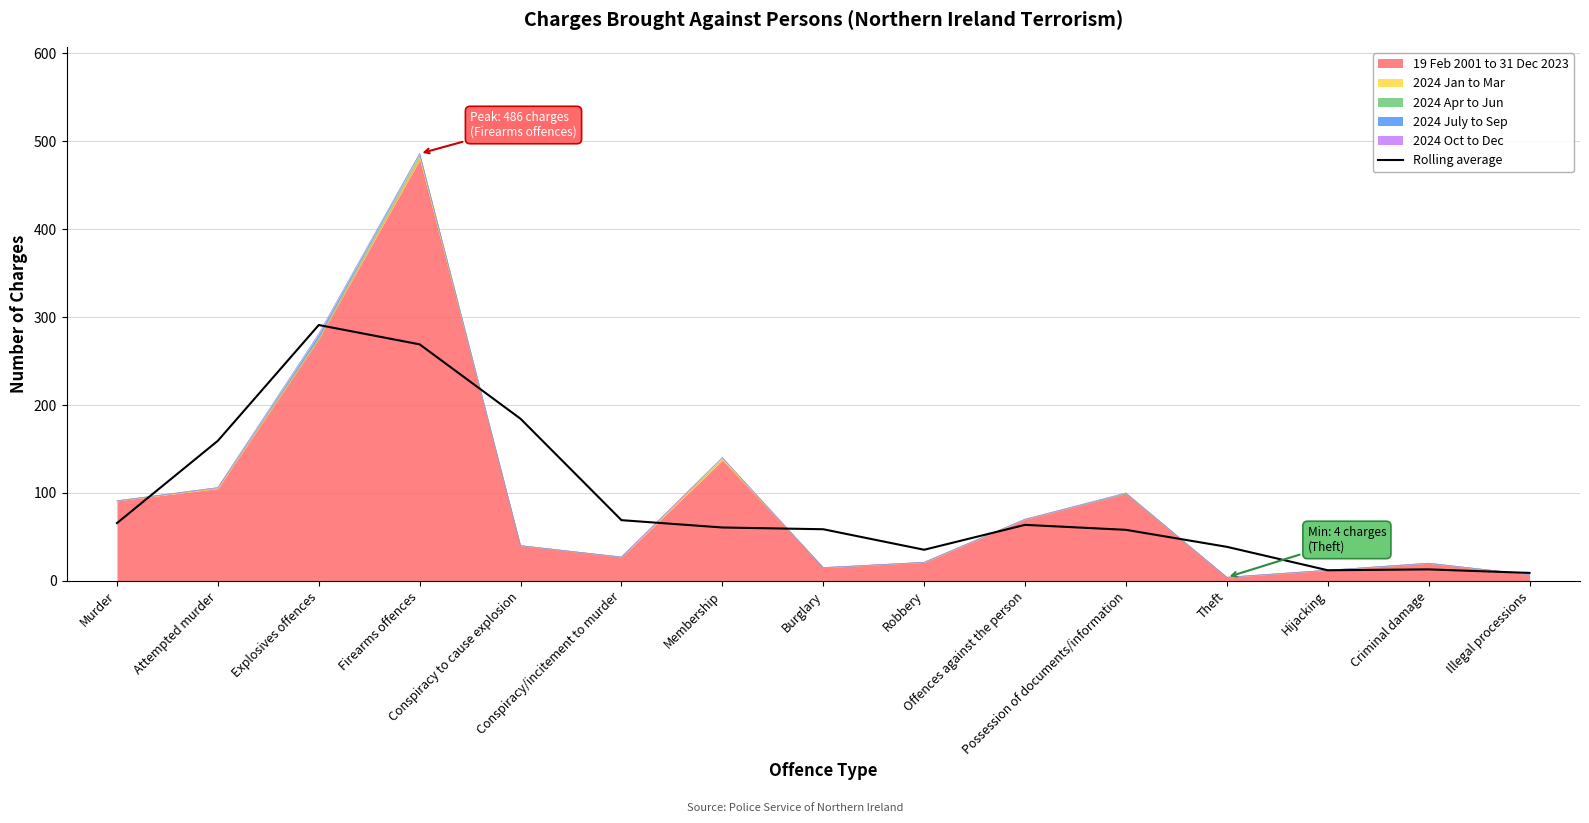

The chart shows a value of 13.0 at Criminal damage. True or false?

True